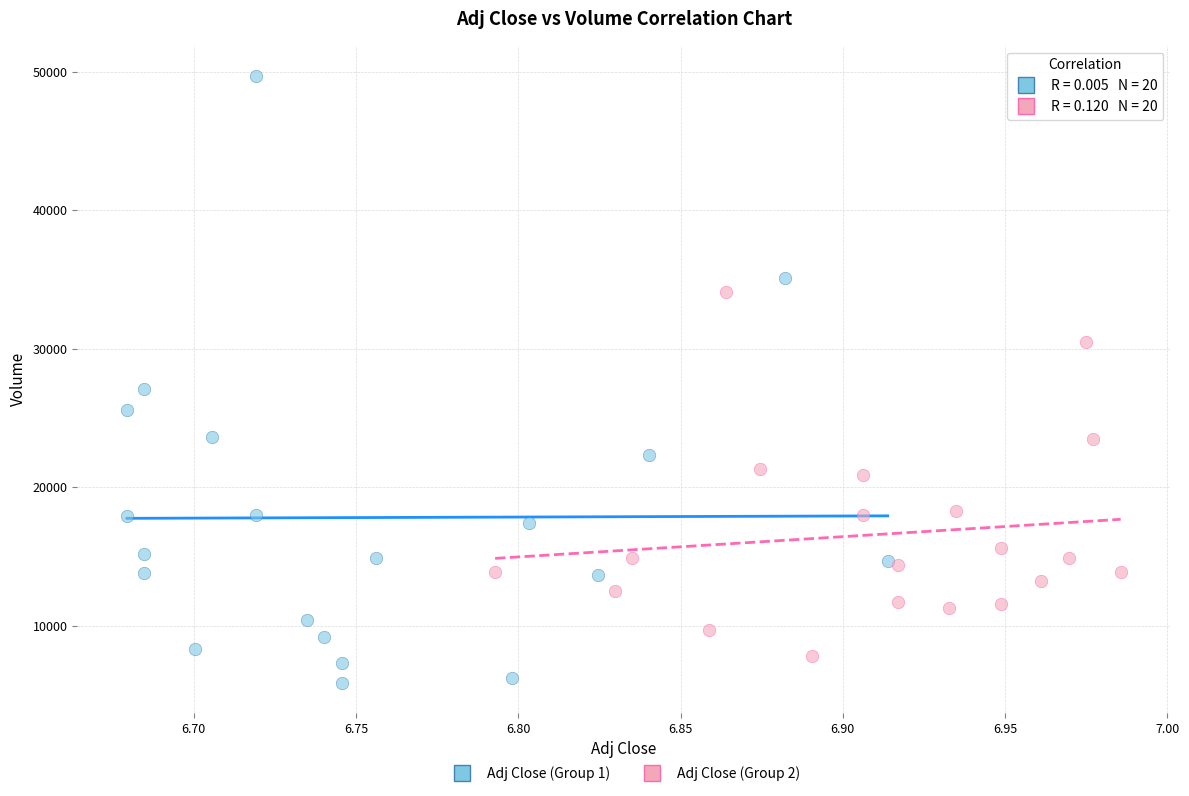

Which series has the widest spread of Y values?

Adj Close (Group 1)